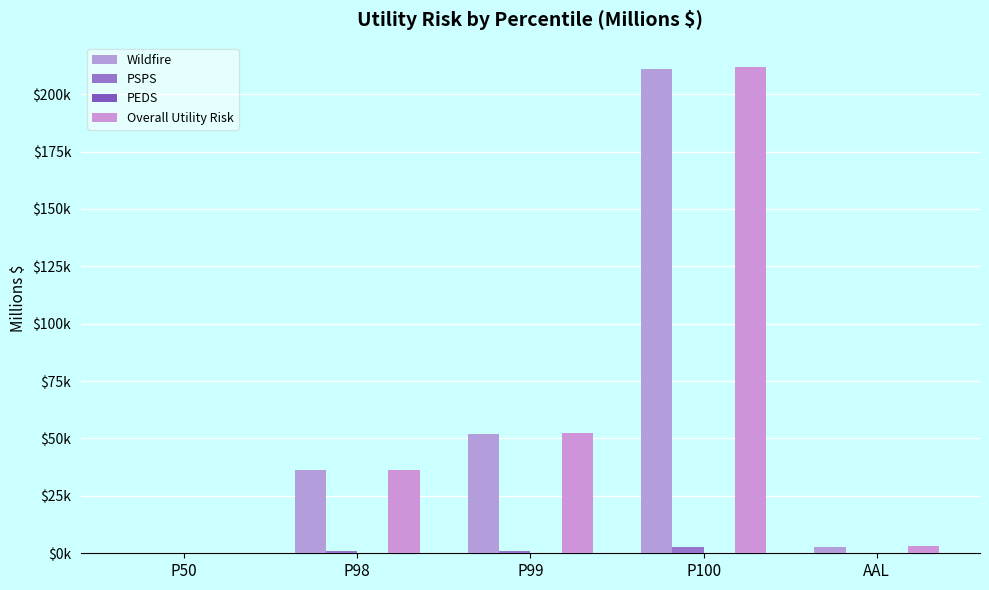

What is the total value across all series at P99?

105237.1